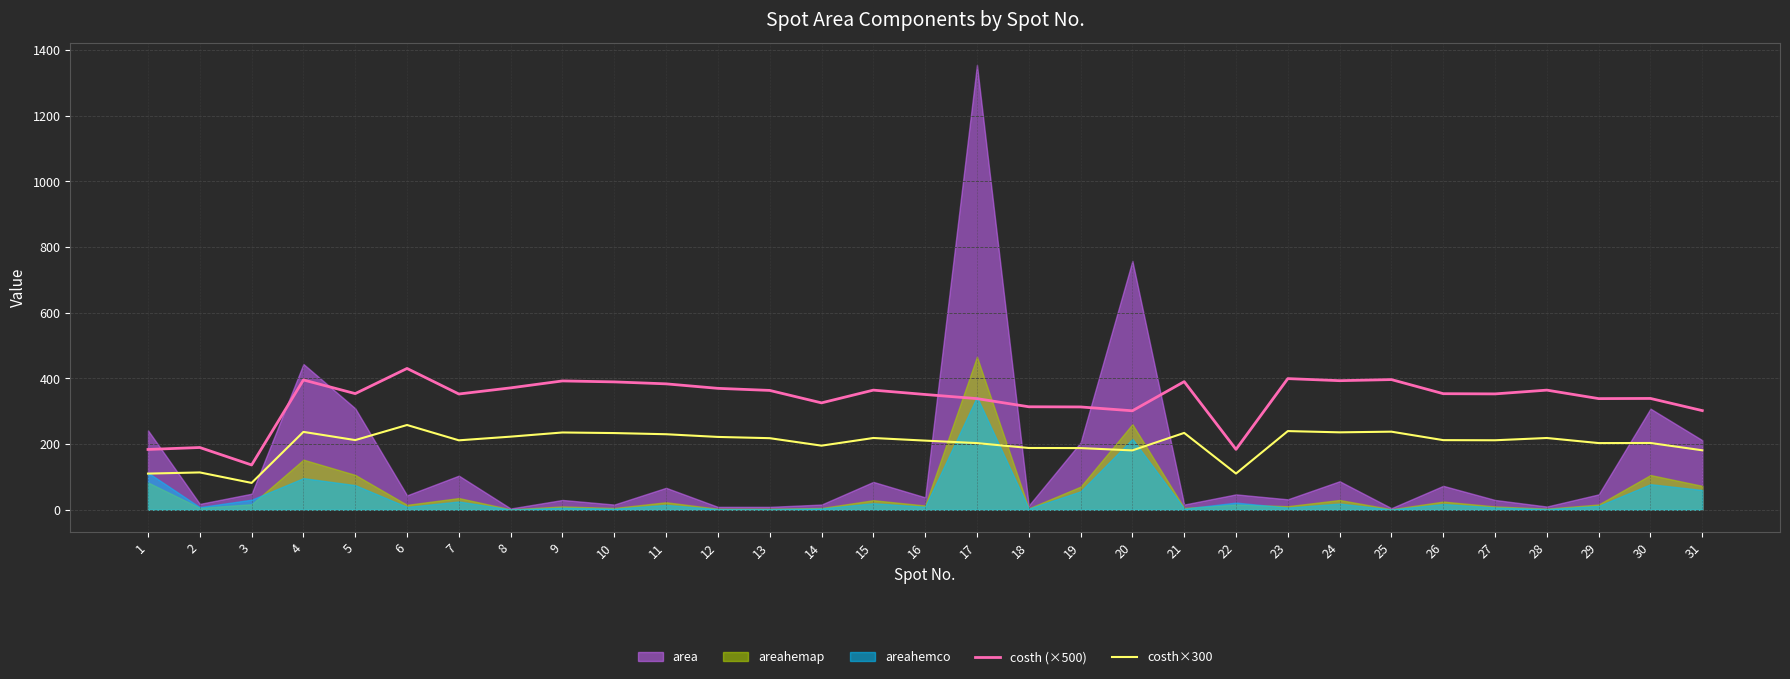

Which category has the lowest value in the costh (×500) series?

3